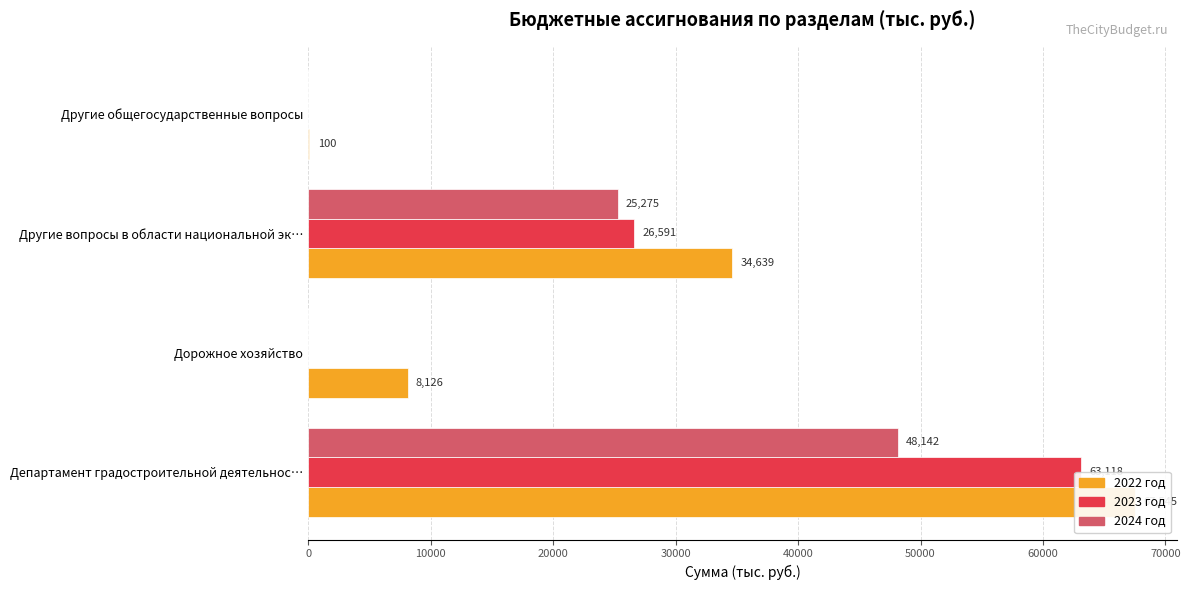

What are all the series names shown in the legend?

2022 год, 2023 год, 2024 год